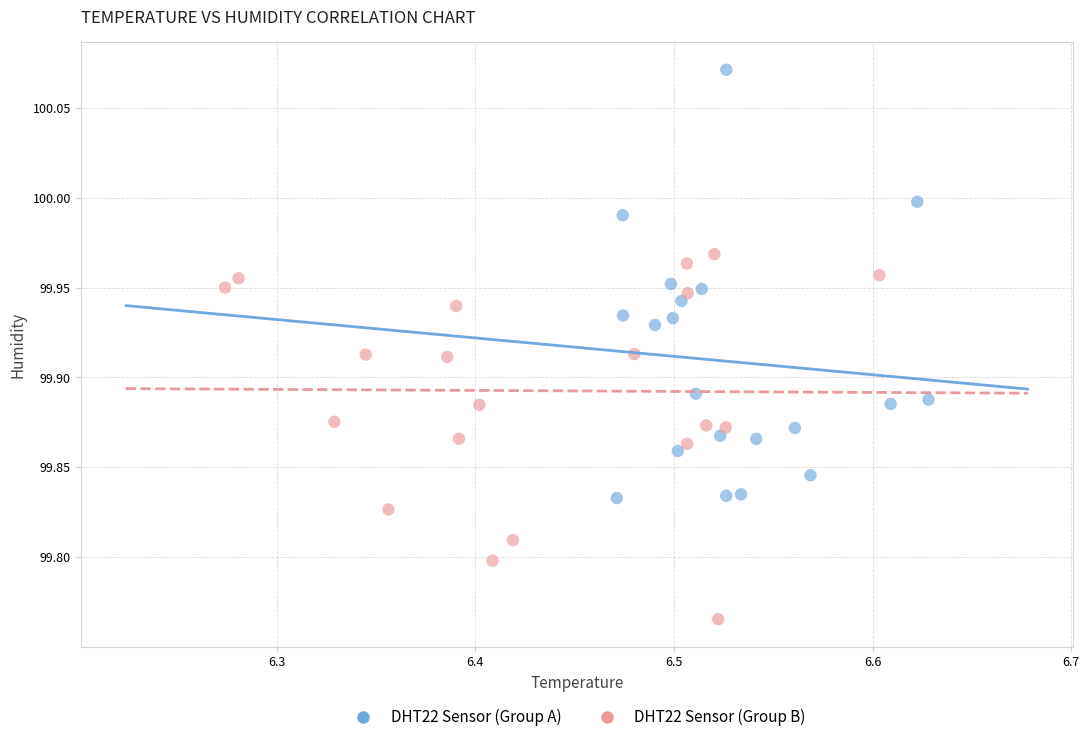

Which series reaches the maximum Y coordinate?

DHT22 Sensor (Group A)